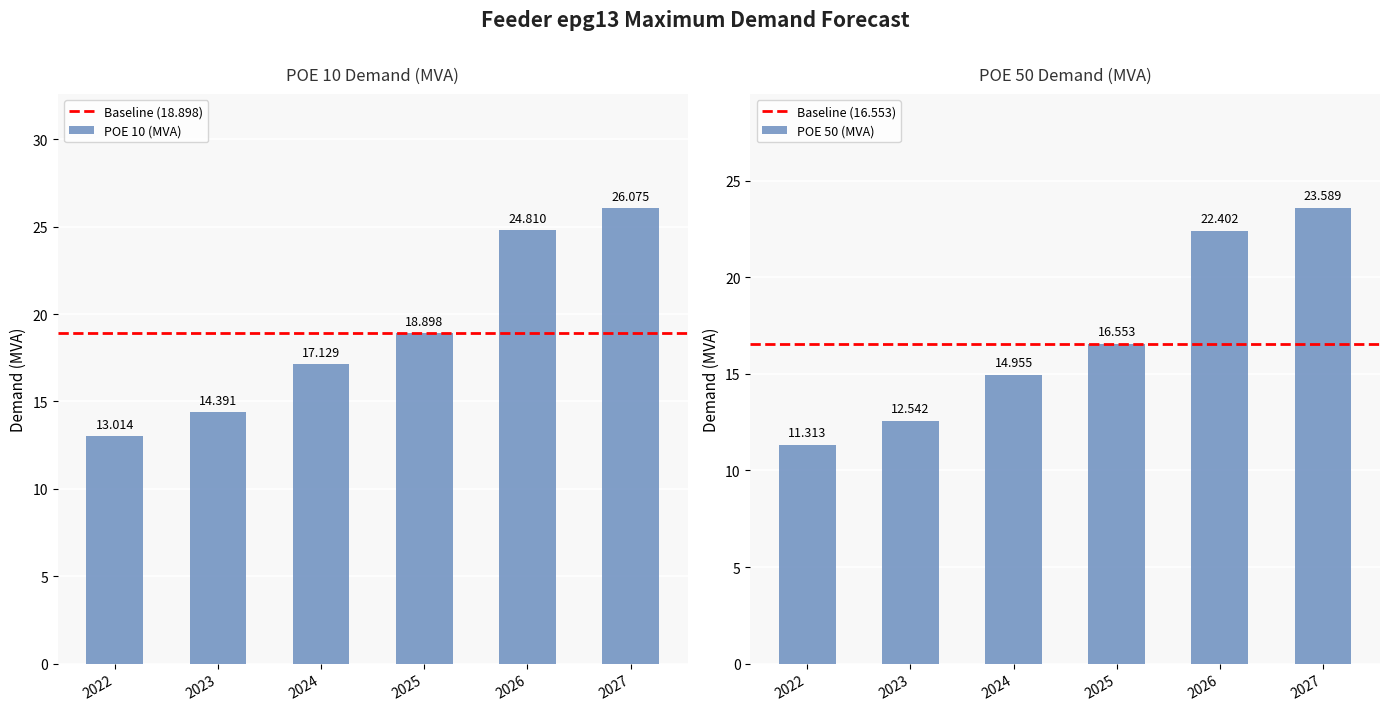

Which series has the widest spread of values?

POE 10 (MVA)